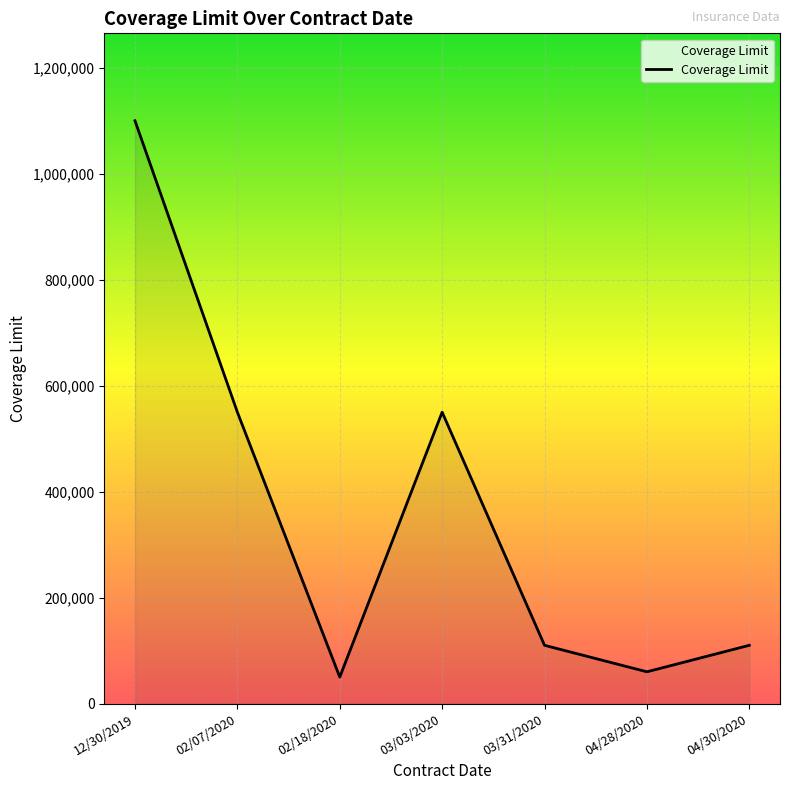

The value at 02/07/2020 is 550000. True or false?

True